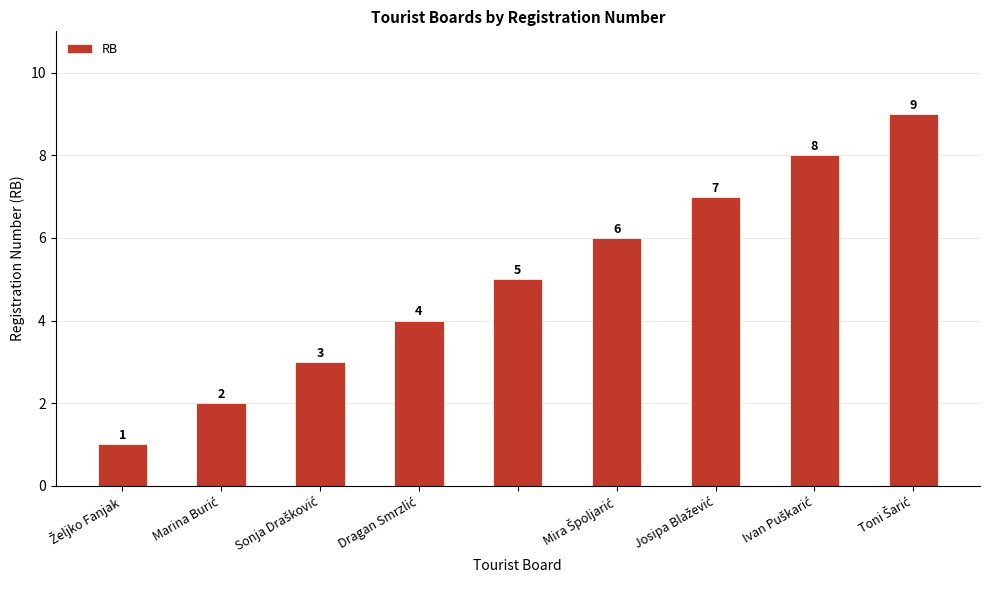

Does the chart contain stacked bars?

No